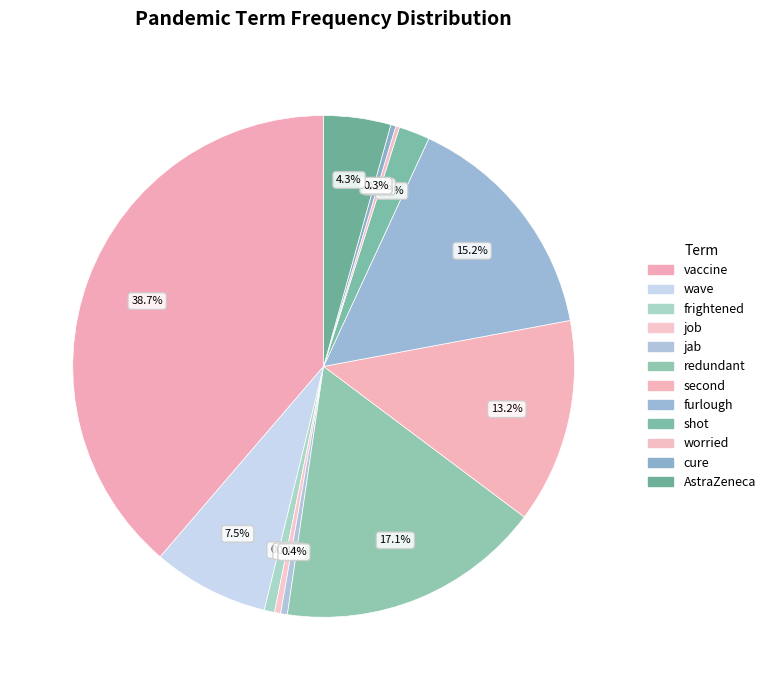

Is it true that frightened is 12% of the pie?

False